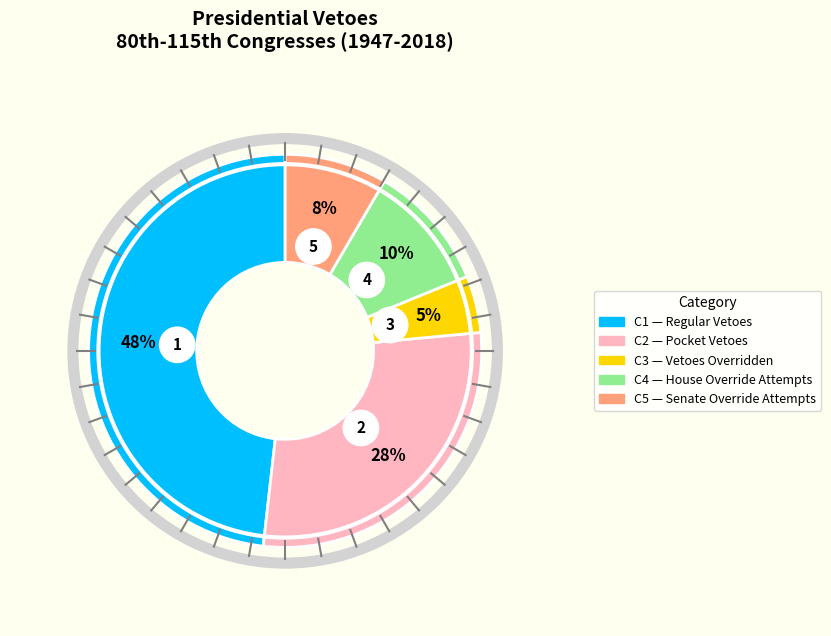

Which series has the largest range (max minus min)?

Regular Vetoes